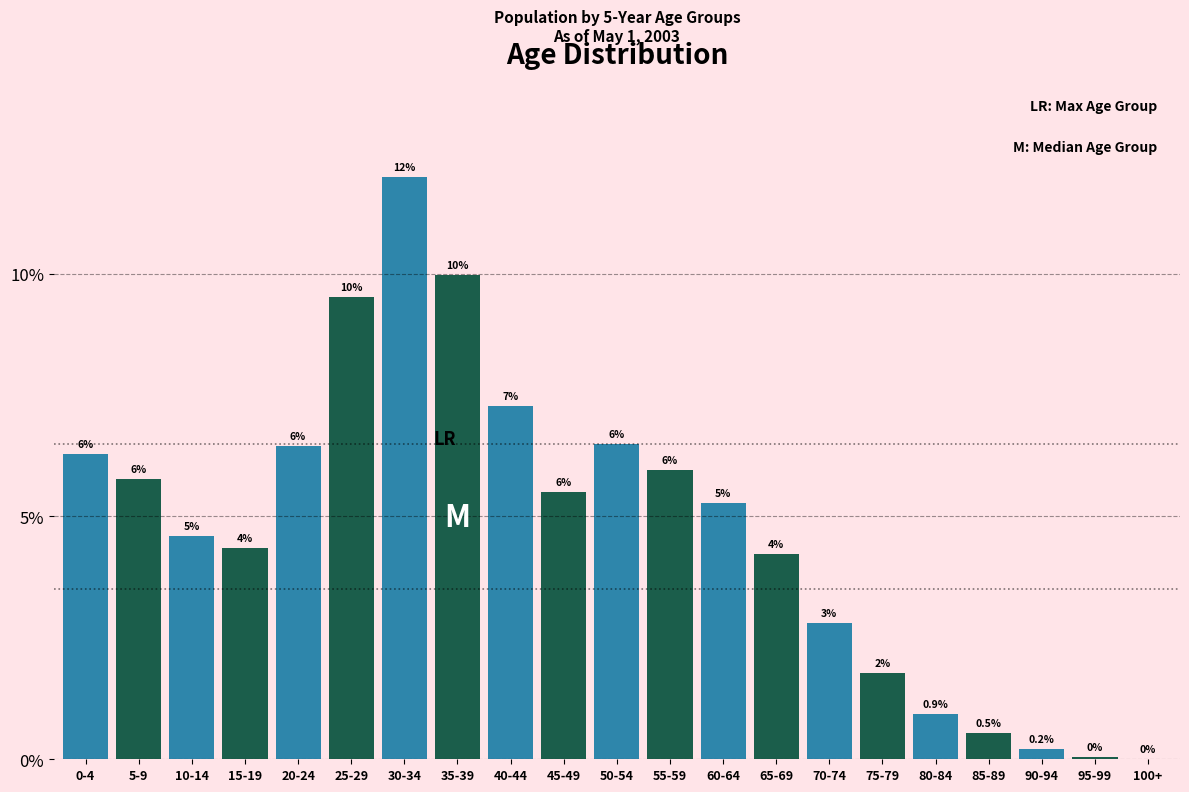

True or false: the data shows 4.3 at 40-44.

False